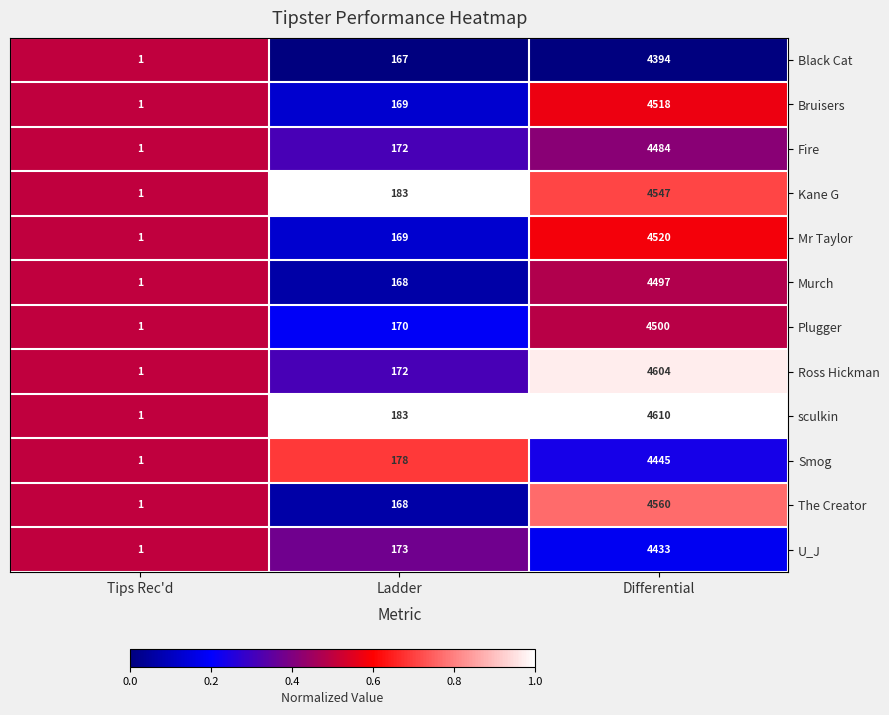

What is the average value of the Mr Taylor series?

1563